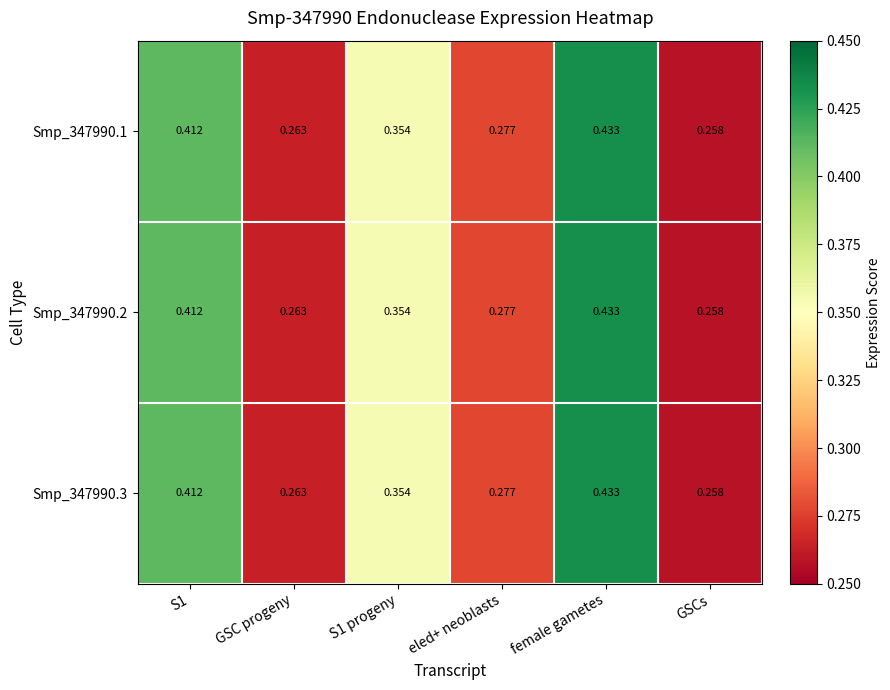

Where is Smp_347990.3 nearest to the value 0?

GSCs